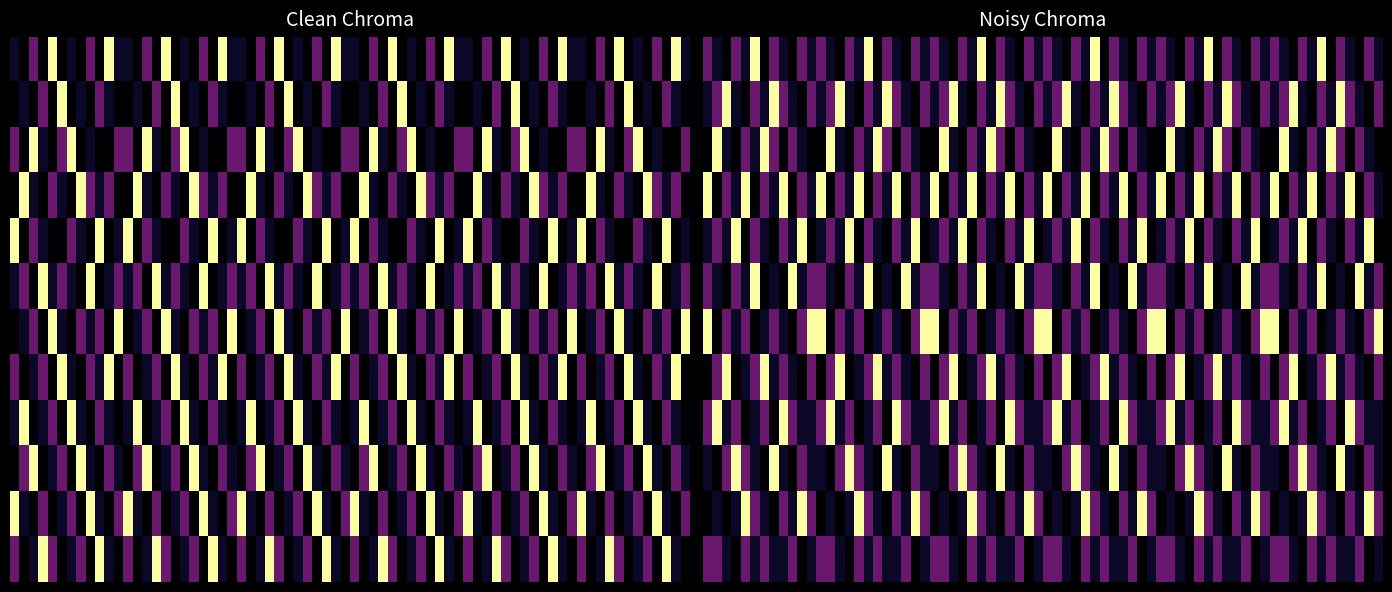

What is the difference between the maximum and second lowest values in the r6 series?

1.0